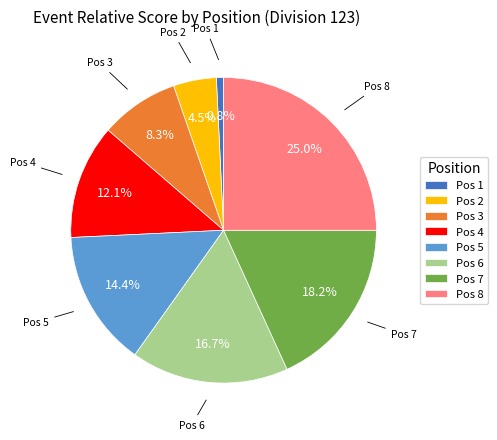

Between Pos 7 and Pos 4, which is larger?

Pos 7